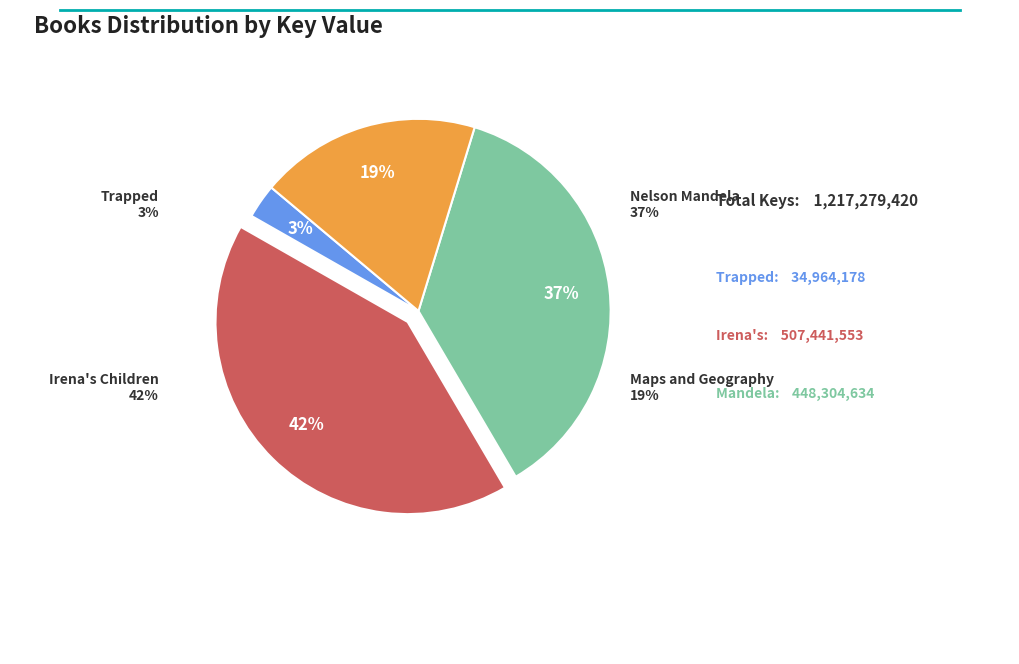

The Nelson Mandela slice represents 46% of the pie. True or false?

False